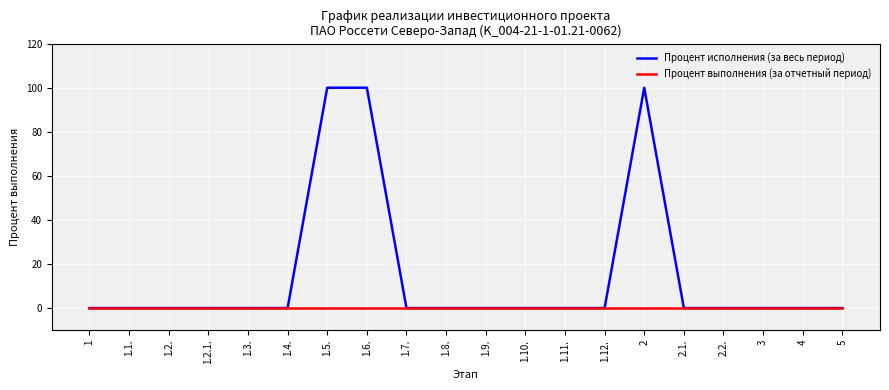

Which series has the largest range (max minus min)?

Процент исполнения (за весь период)